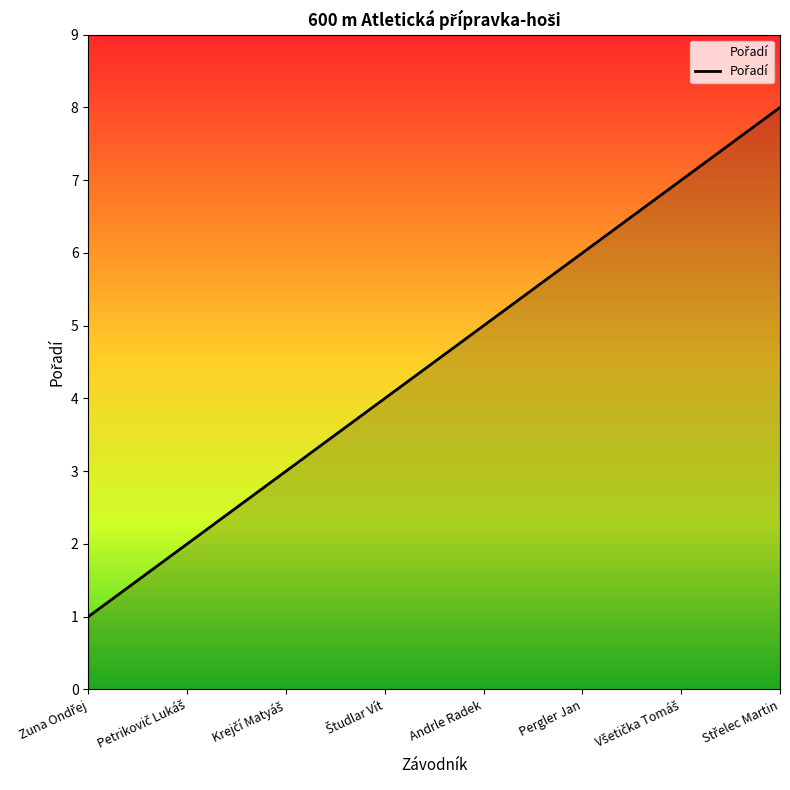

What is the approximate value at Andrle Radek?

5